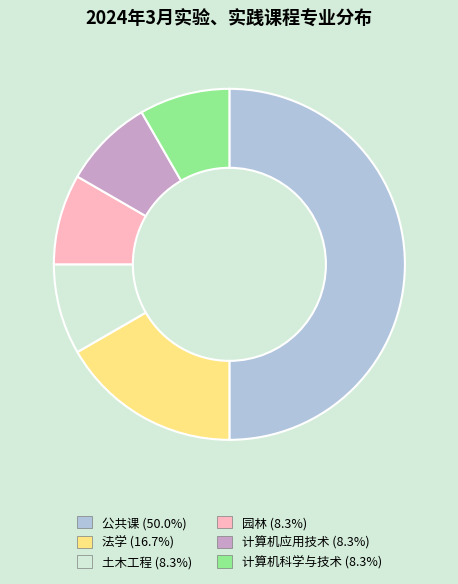

Is it true that 公共课 is 50% of the pie?

True